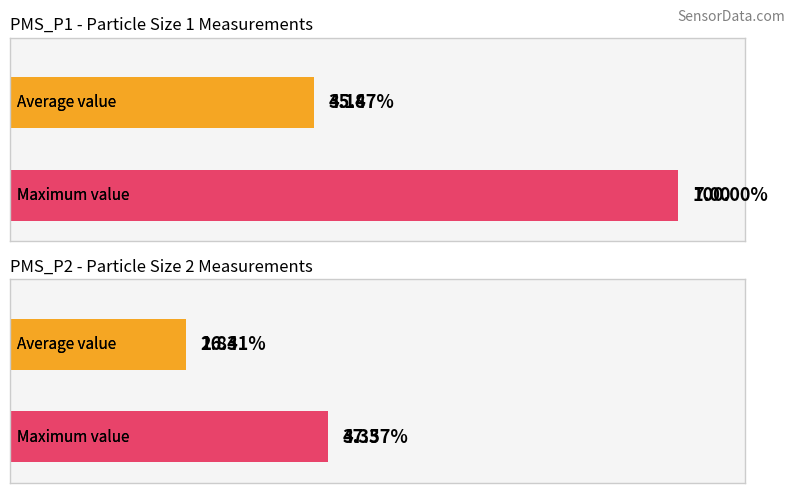

List the series in order of their overall mean, lowest first.

PMS_P2, PMS_P1